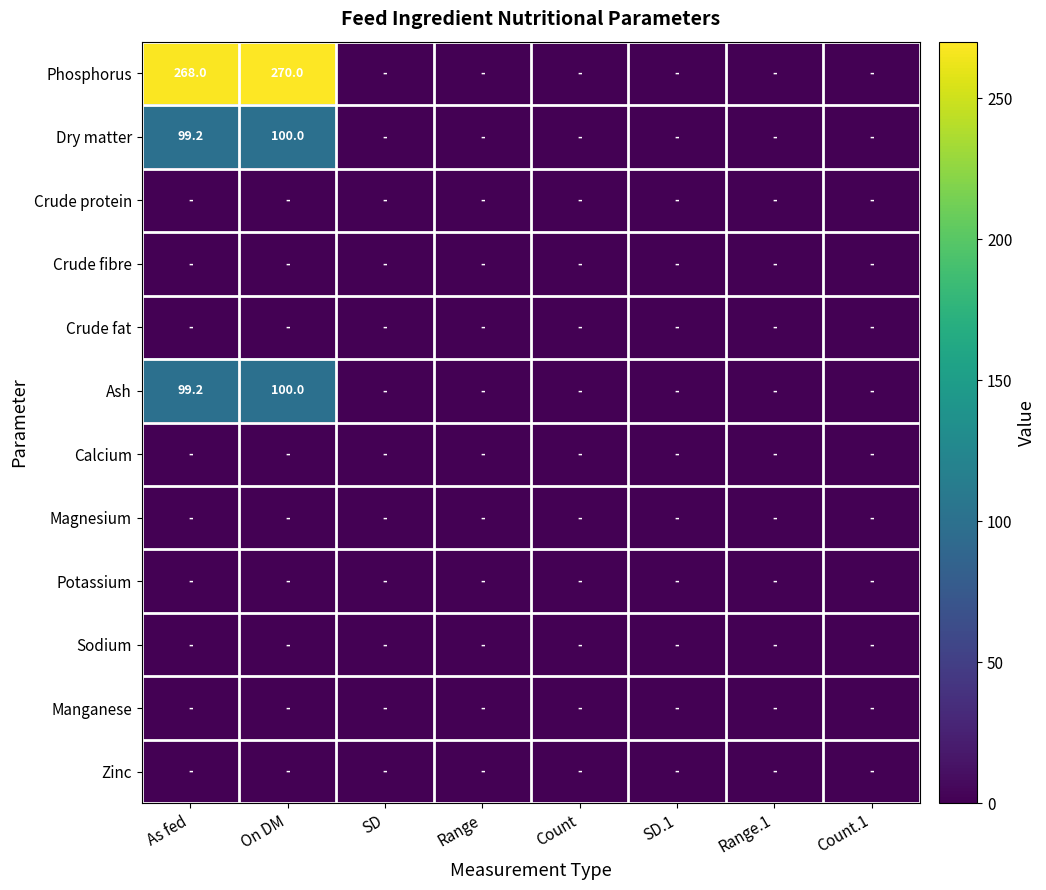

At Count, list the series in order from largest to smallest.

Phosphorus, Dry matter, Crude protein, Crude fibre, Crude fat, Ash, Calcium, Magnesium, Potassium, Sodium, Manganese, Zinc